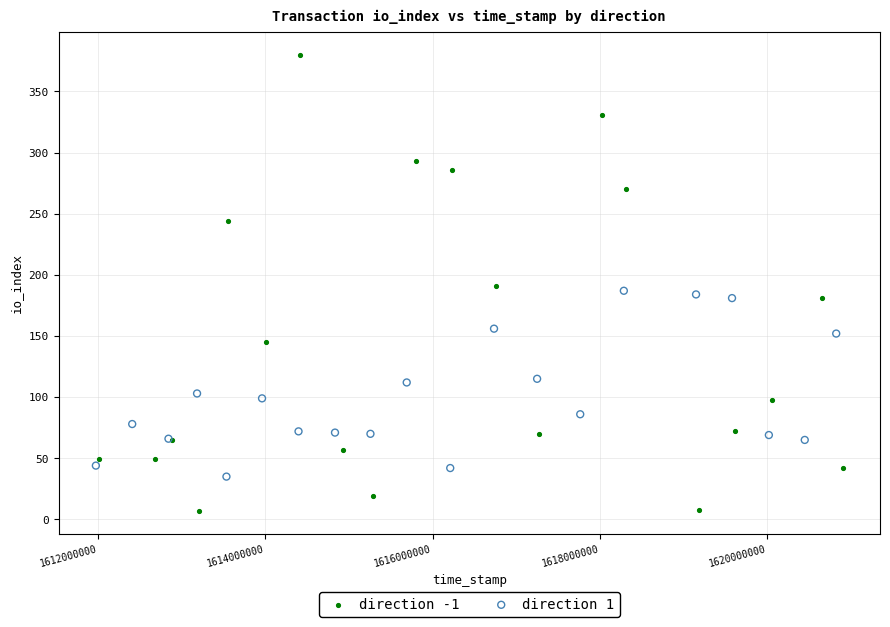

Which series reaches the maximum Y coordinate?

direction -1